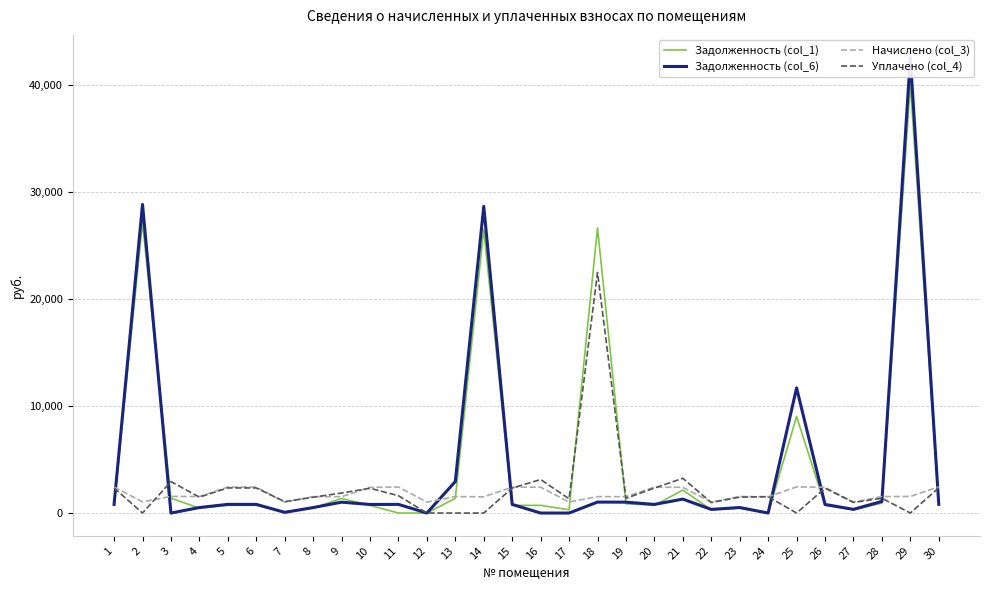

Reading left to right, transcribe all the data shown in this chart.

Задолженность (col_1): 722.2	27140.7	1386.2	458.1	723.0	722.9	104.5	455.7	1361.2	713.9	0.0	0.0	1373.7	26479.1	718.0	717.2	304.9	26617.2	865.8	718.9	2142.3	302.4	459.0	0.0	9016.0	716.4	305.7	920.8	40058.4	728.0
Задолженность (col_6): 809.8	28811.7	0.0	513.7	810.7	809.8	64.7	510.9	1016.2	800.4	808.8	0.0	2943.0	28633.8	805.1	0.0	0.0	1023.7	1016.8	806.0	1301.4	339.0	514.6	0.0	11682.0	803.2	344.6	1086.7	42514.3	816.3
Начислено (col_3): 2429.3	1048.0	1552.3	1541.1	2432.1	2429.3	1022.7	1532.7	1524.3	2401.3	2426.5	1017.1	1538.3	1515.9	2415.3	2412.5	1025.5	1535.5	1524.3	2418.1	2398.5	1017.1	1543.9	1524.3	2443.3	2409.7	1028.3	1541.1	1546.7	2449.0
Уплачено (col_4): 2341.8	0.0	2936.8	1485.5	2344.5	2341.8	1062.1	1477.5	1867.5	2314.8	1617.7	0.0	0.0	0.0	2328.3	3129.7	1330.4	22464.8	1373.8	2331.0	3247.4	980.5	1488.2	1524.3	0.0	2322.9	991.3	1379.2	0.0	2360.7